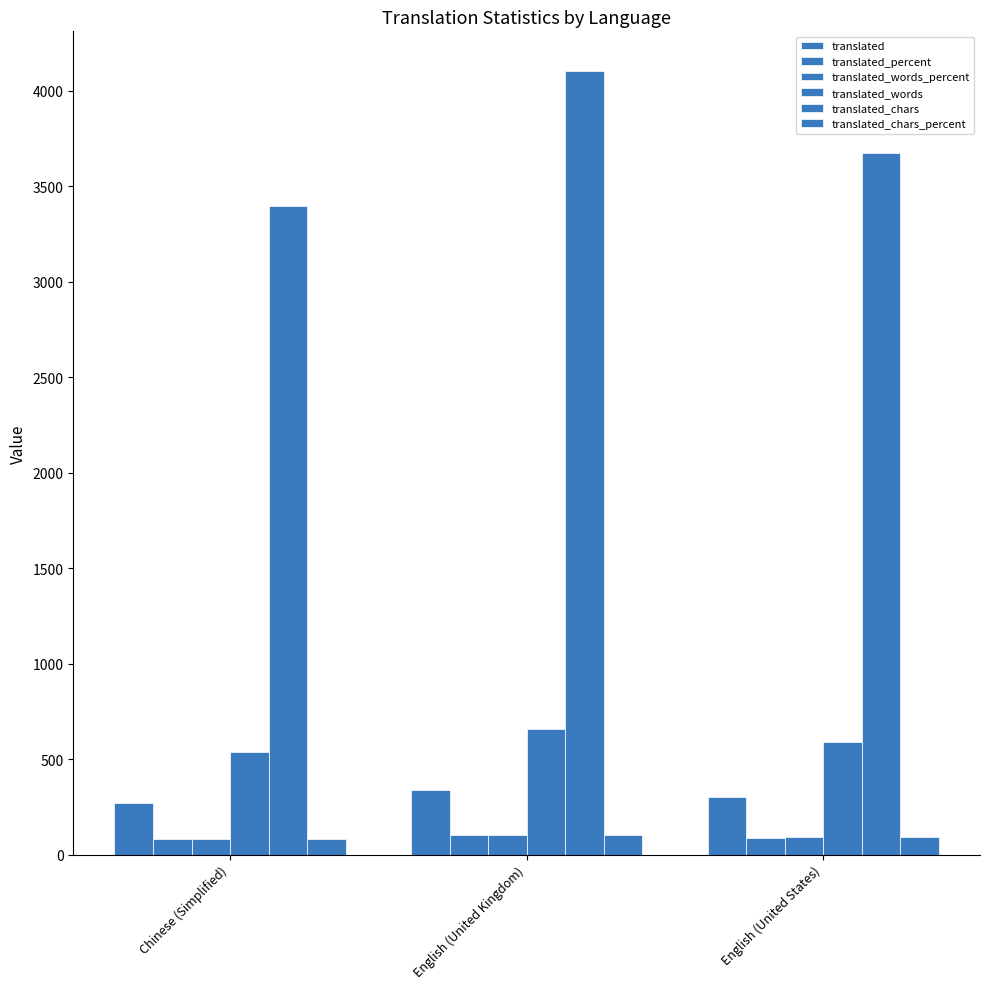

The value of translated_chars_percent at English (United States) is 41.7. True or false?

False